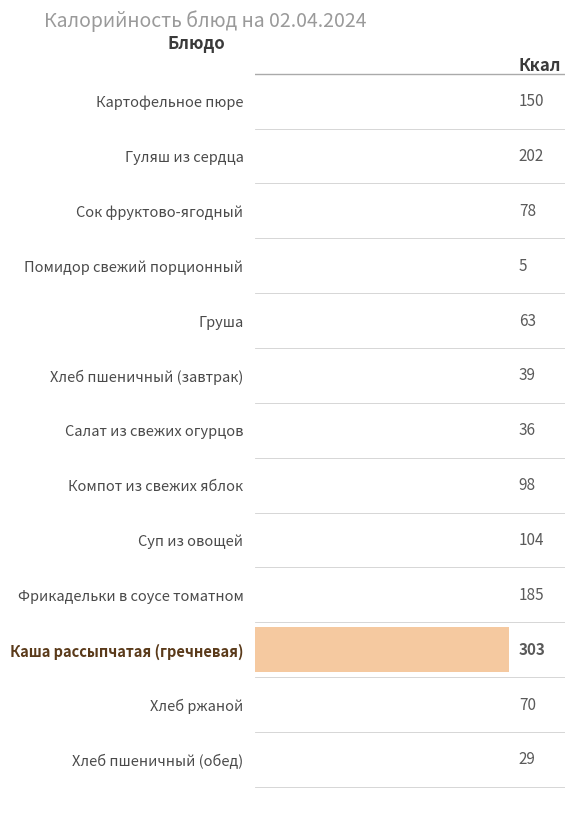

What is the label of the 5th bar from the bottom?

Суп из овощей